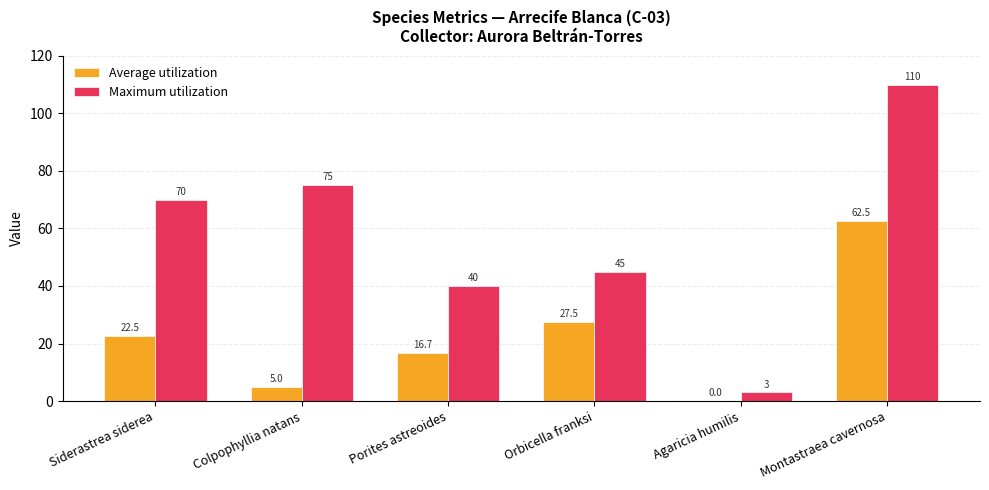

What is the difference between the Maximum utilization values at Agaricia humilis and Montastraea cavernosa?

107.0